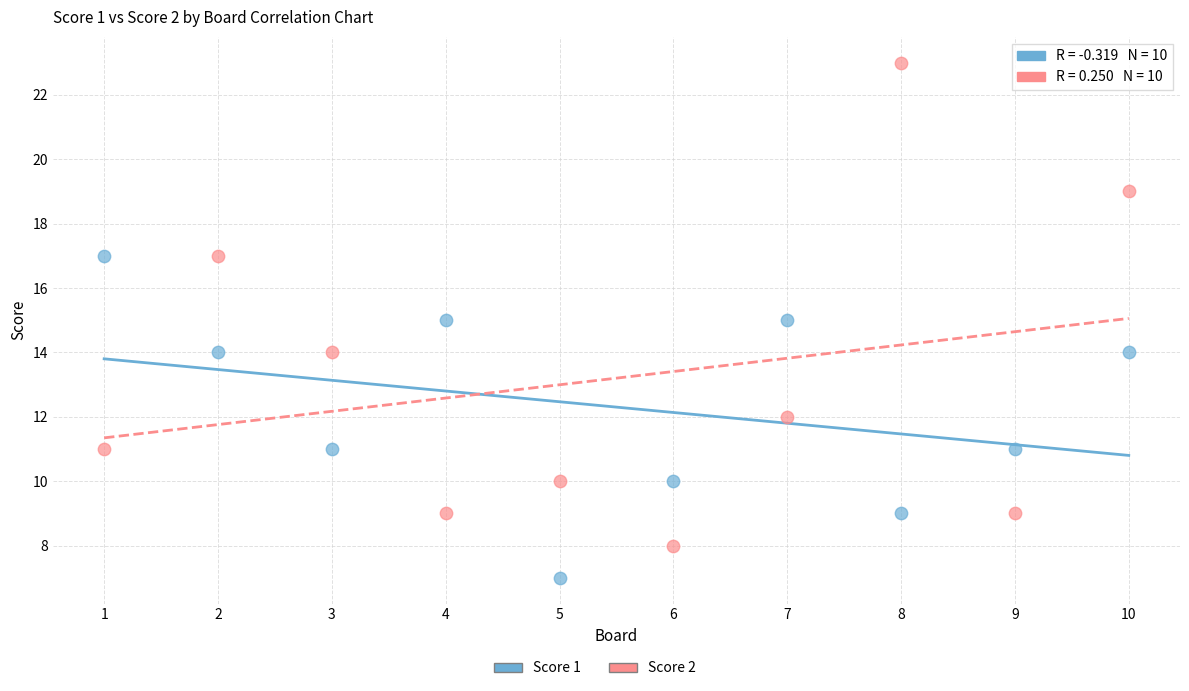

Across all data points, what is the range of X values (max minus min)?

9